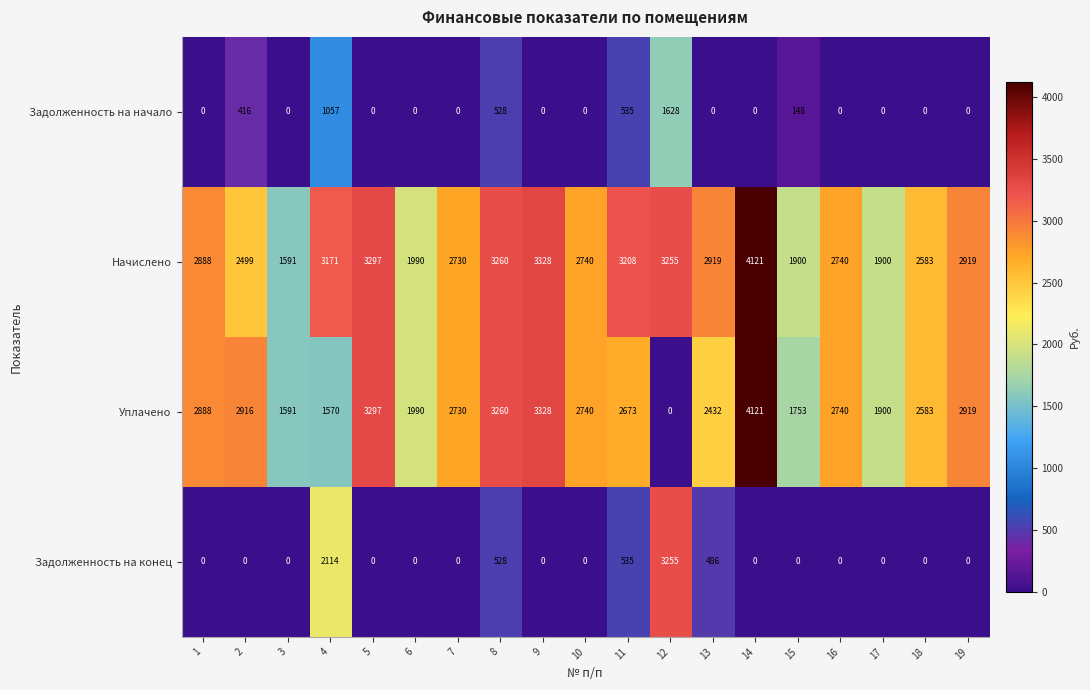

The value of Задолженность на конец at 9 is 1334. True or false?

False